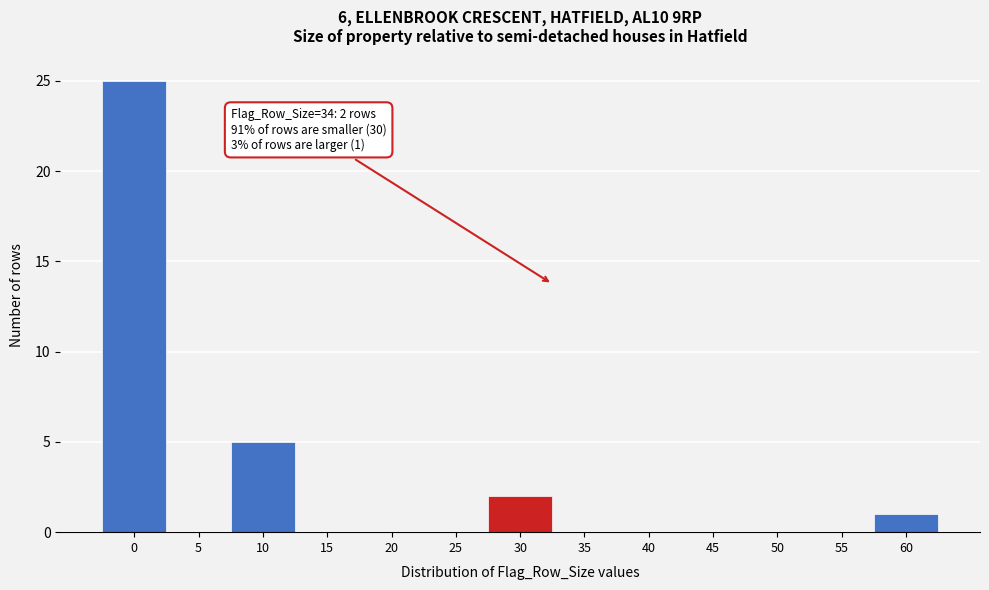

Reading right to left, list all the values displayed in this chart.

60=1	55=0	50=0	45=0	40=0	35=0	30=2	25=0	20=0	15=0	10=5	5=0	0=25